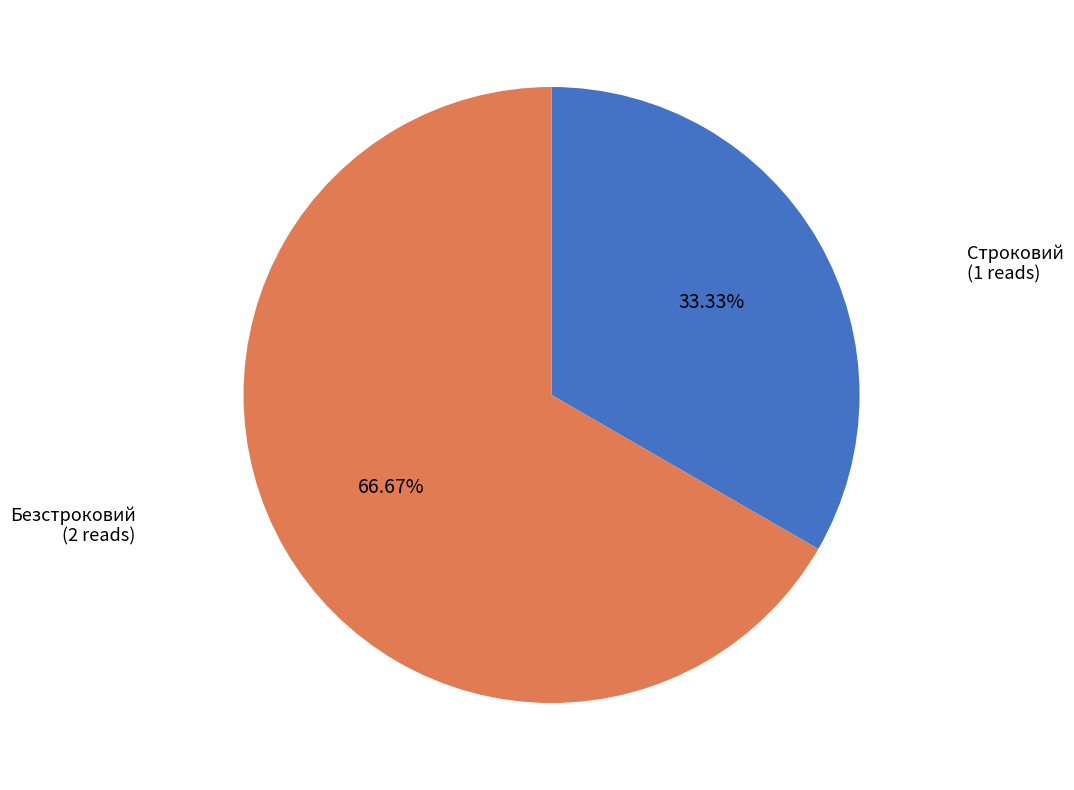

Which slice is the largest?

Безстроковий